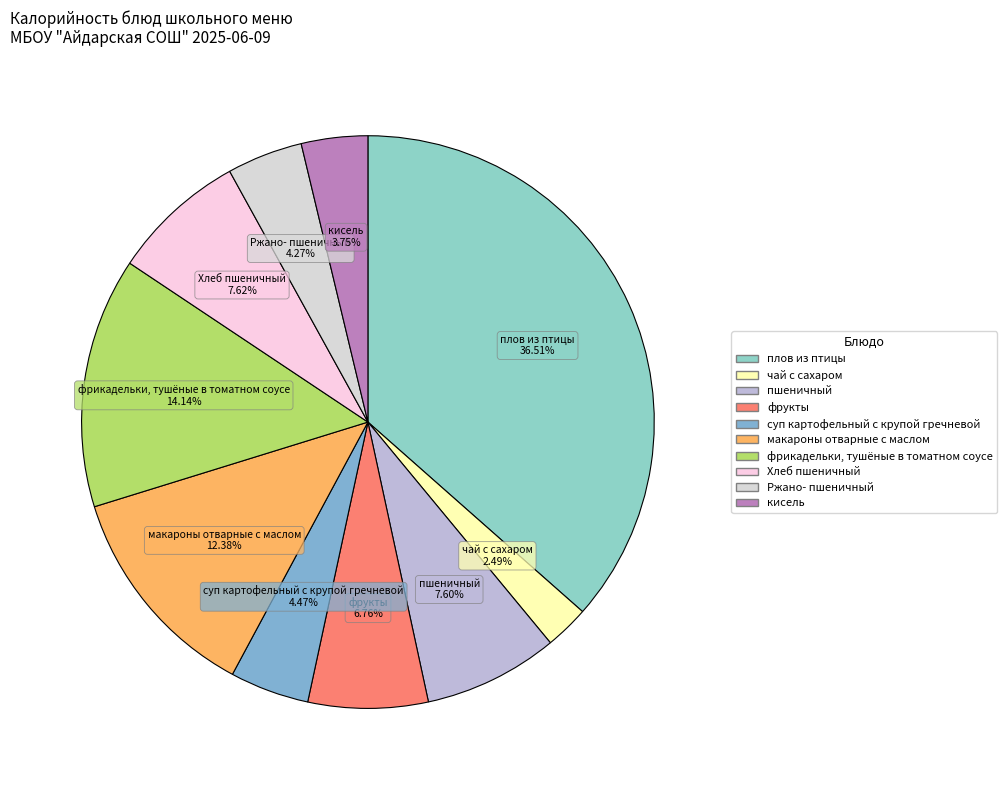

Which has a higher value, пшеничный or макароны отварные с маслом?

макароны отварные с маслом